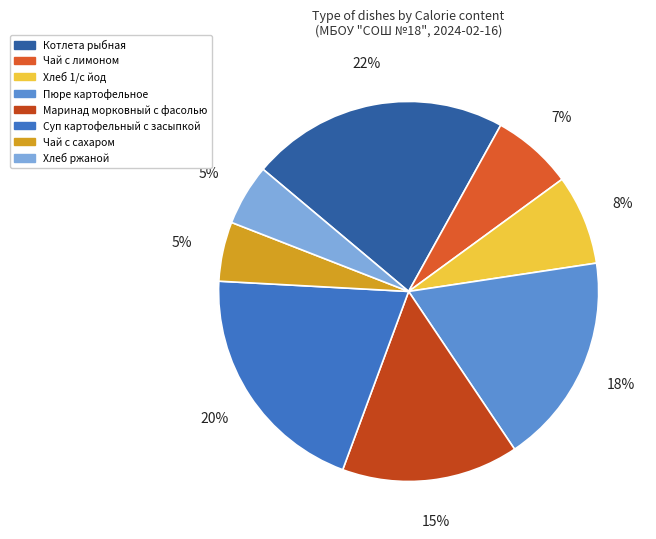

The Хлеб 1/с йод slice represents 8% of the pie. True or false?

True